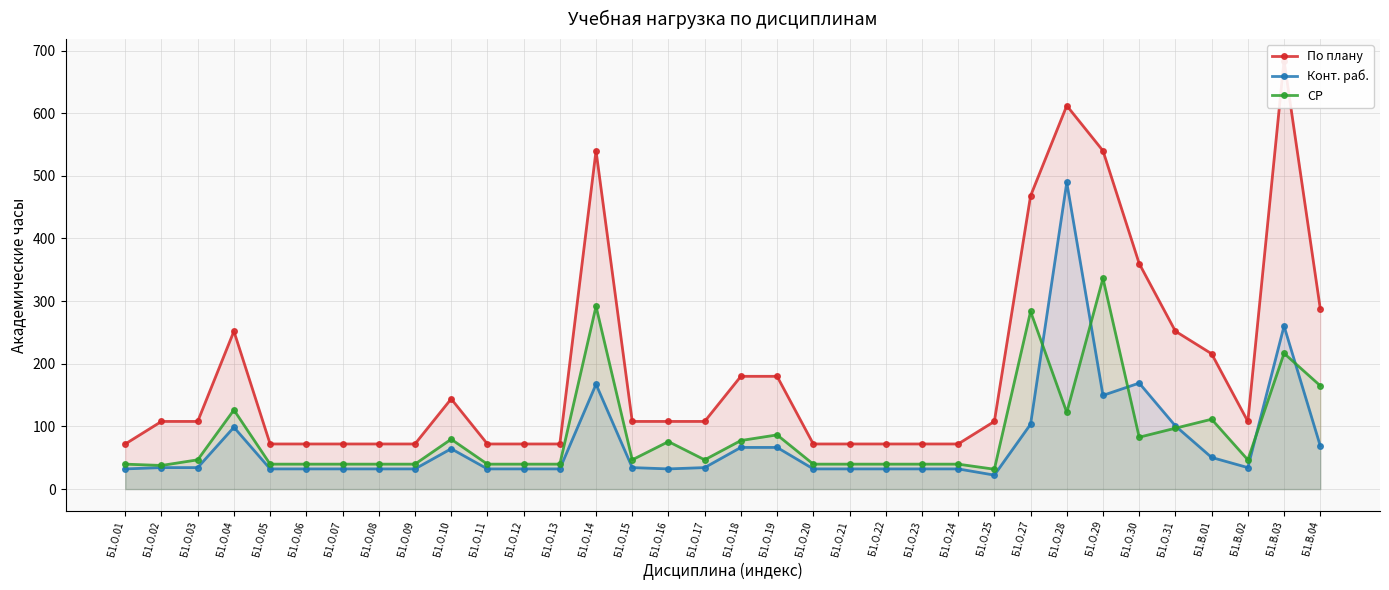

True or false: СР has a value of 12.8 at Б1.О.05.

False